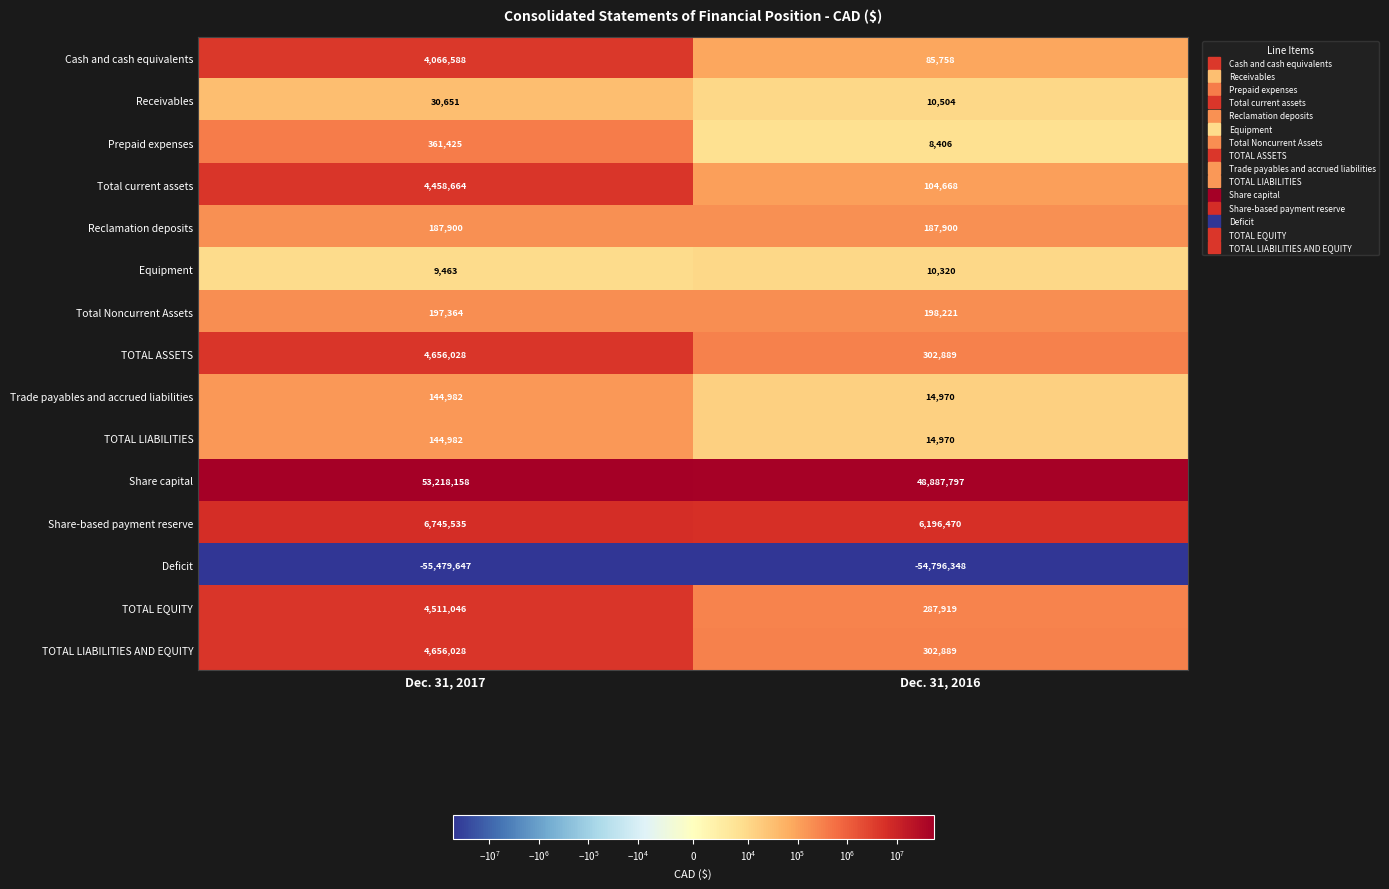

Reading left to right, what are all the values shown in this chart?

Cash and cash equivalents: Dec. 31, 2017=4066588	Dec. 31, 2016=85758
Receivables: Dec. 31, 2017=30651	Dec. 31, 2016=10504
Prepaid expenses: Dec. 31, 2017=361425	Dec. 31, 2016=8406
Total current assets: Dec. 31, 2017=4458664	Dec. 31, 2016=104668
Reclamation deposits: Dec. 31, 2017=187900	Dec. 31, 2016=187900
Equipment: Dec. 31, 2017=9463	Dec. 31, 2016=10320
Total Noncurrent Assets: Dec. 31, 2017=197364	Dec. 31, 2016=198221
TOTAL ASSETS: Dec. 31, 2017=4656028	Dec. 31, 2016=302889
Trade payables and accrued liabilities: Dec. 31, 2017=144982	Dec. 31, 2016=14970
TOTAL LIABILITIES: Dec. 31, 2017=144982	Dec. 31, 2016=14970
Share capital: Dec. 31, 2017=53218158	Dec. 31, 2016=48887797
Share-based payment reserve: Dec. 31, 2017=6745535	Dec. 31, 2016=6196470
Deficit: Dec. 31, 2017=-55479647	Dec. 31, 2016=-54796348
TOTAL EQUITY: Dec. 31, 2017=4511046	Dec. 31, 2016=287919
TOTAL LIABILITIES AND EQUITY: Dec. 31, 2017=4656028	Dec. 31, 2016=302889